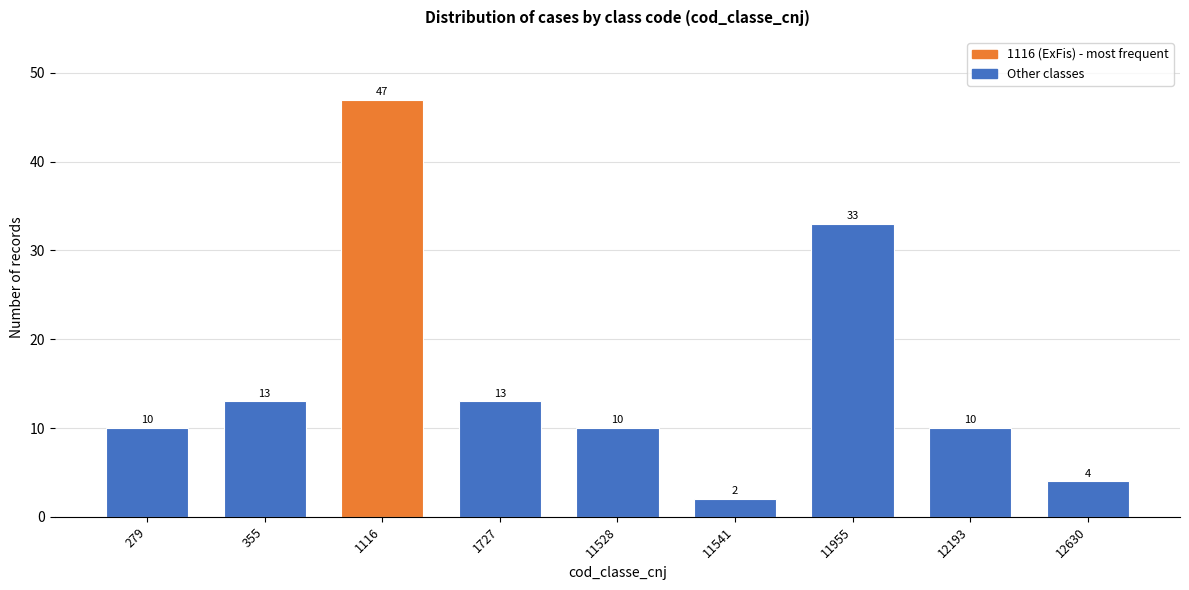

Reading left to right, what are all the values shown in this chart?

10	13	47	13	10	2	33	10	4